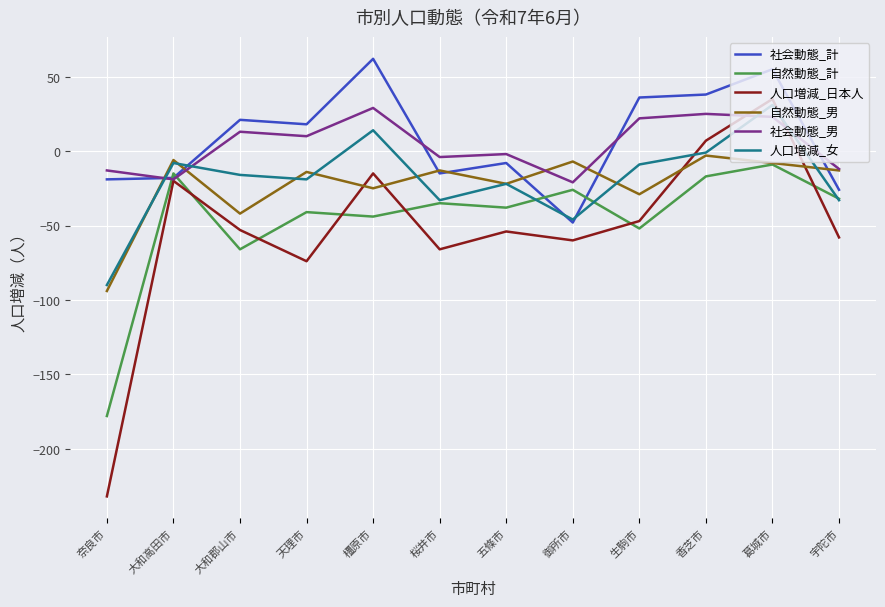

What is the lowest value of the 人口増減_女 series?

-90